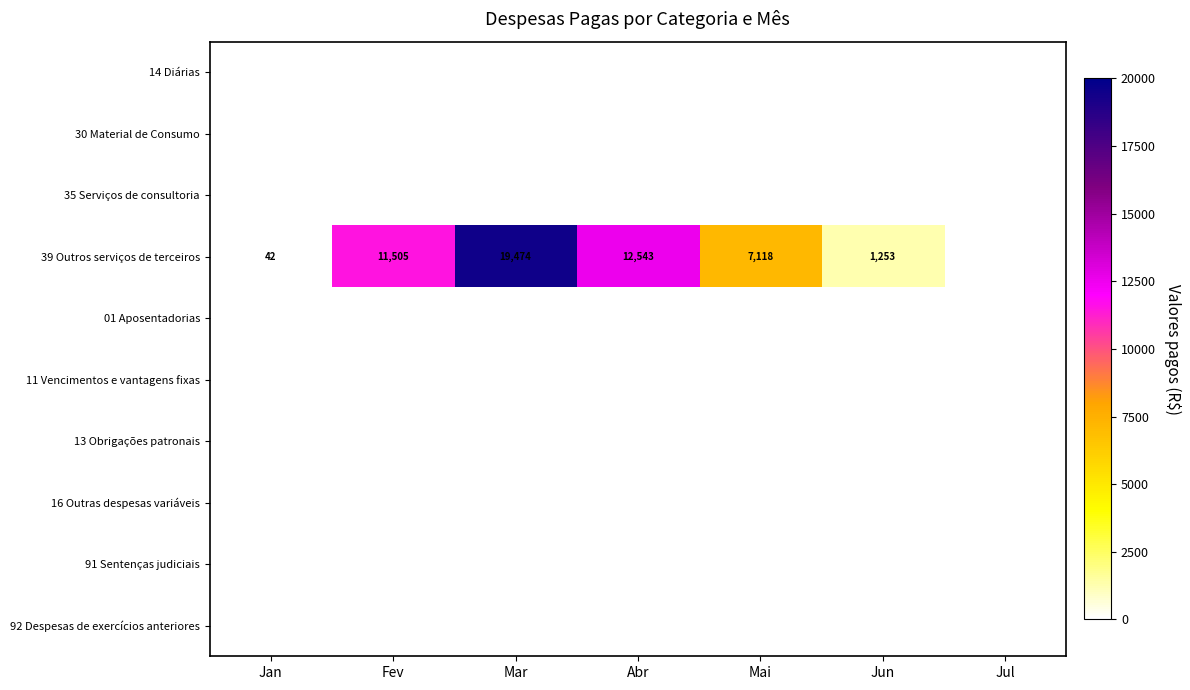

What is the total value across all series at Mai?

7117.6